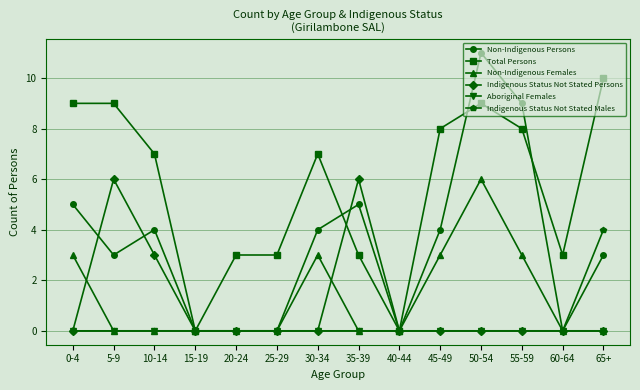

The value of Indigenous Status Not Stated Persons at 35-39 is 10. True or false?

False